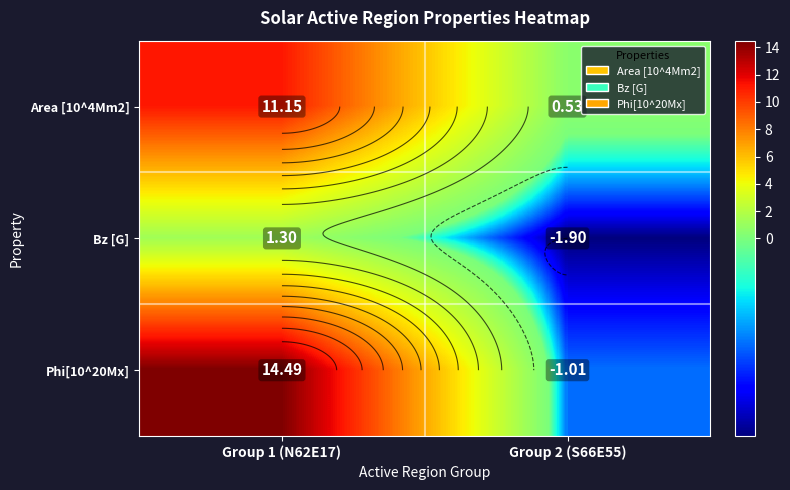

Rank the series at Group 2 (S66E55) from lowest to highest value.

Bz [G], Phi[10^20Mx], Area [10^4Mm2]